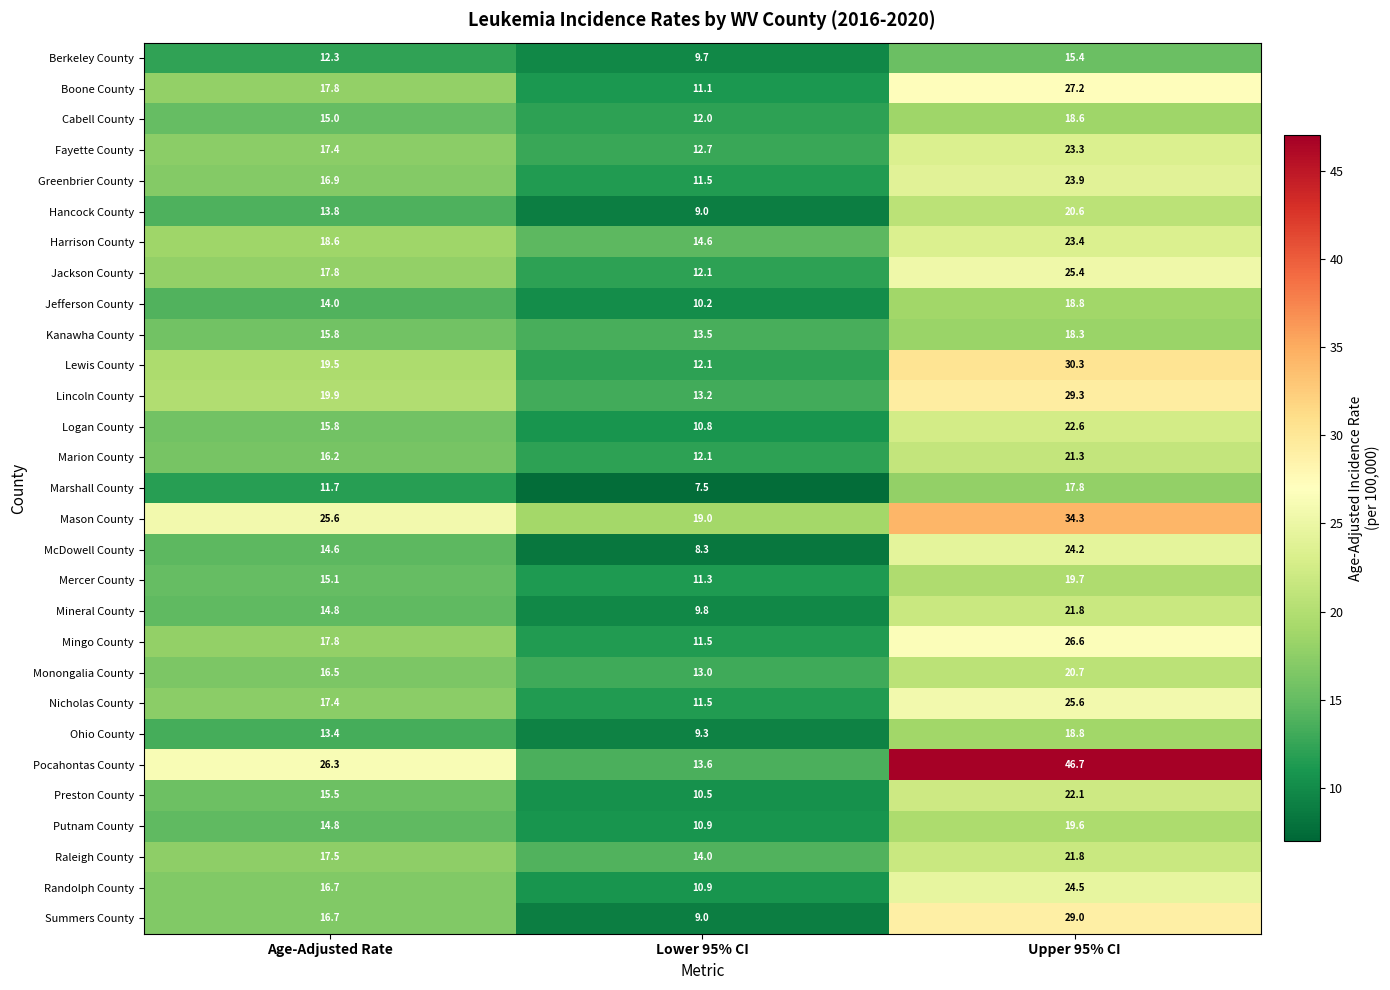

At how many categories does at least one series exceed 17?

3